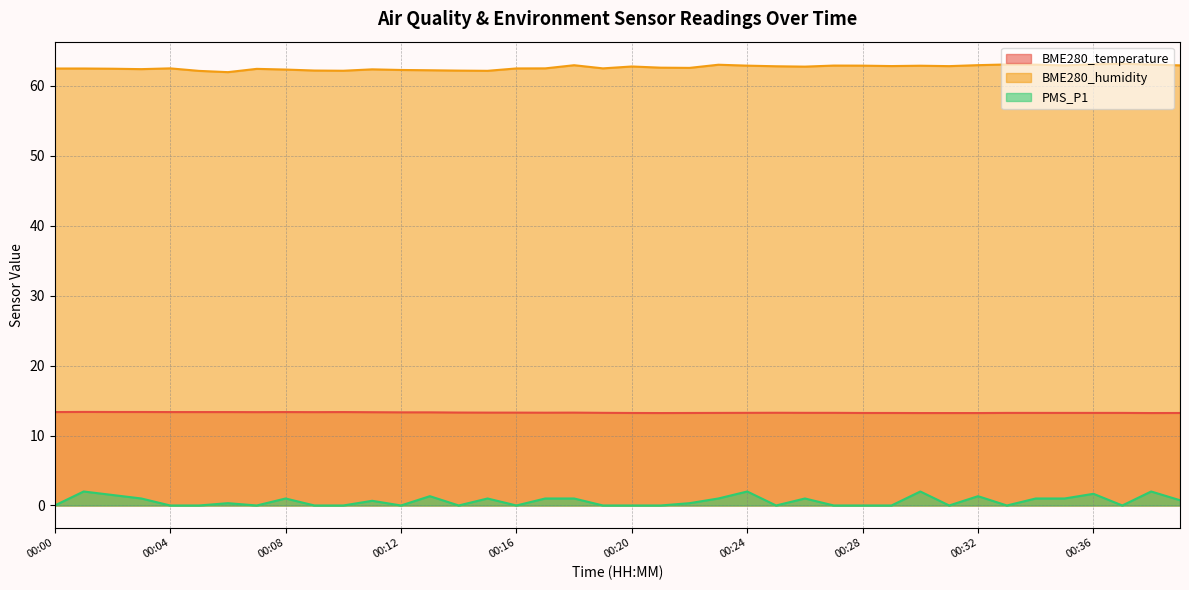

What is the value of the BME280_humidity point at the 16th from the left?

62.2